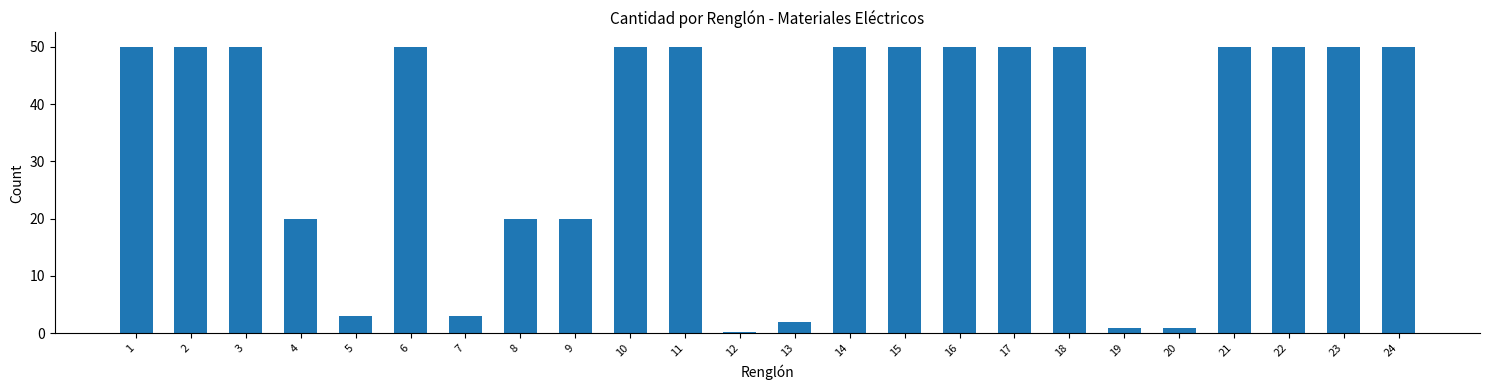

Reading right to left, list all the values displayed in this chart.

24=50.0	23=50.0	22=50.0	21=50.0	20=1.0	19=1.0	18=50.0	17=50.0	16=50.0	15=50.0	14=50.0	13=2.0	12=0.2	11=50.0	10=50.0	9=20.0	8=20.0	7=3.0	6=50.0	5=3.0	4=20.0	3=50.0	2=50.0	1=50.0